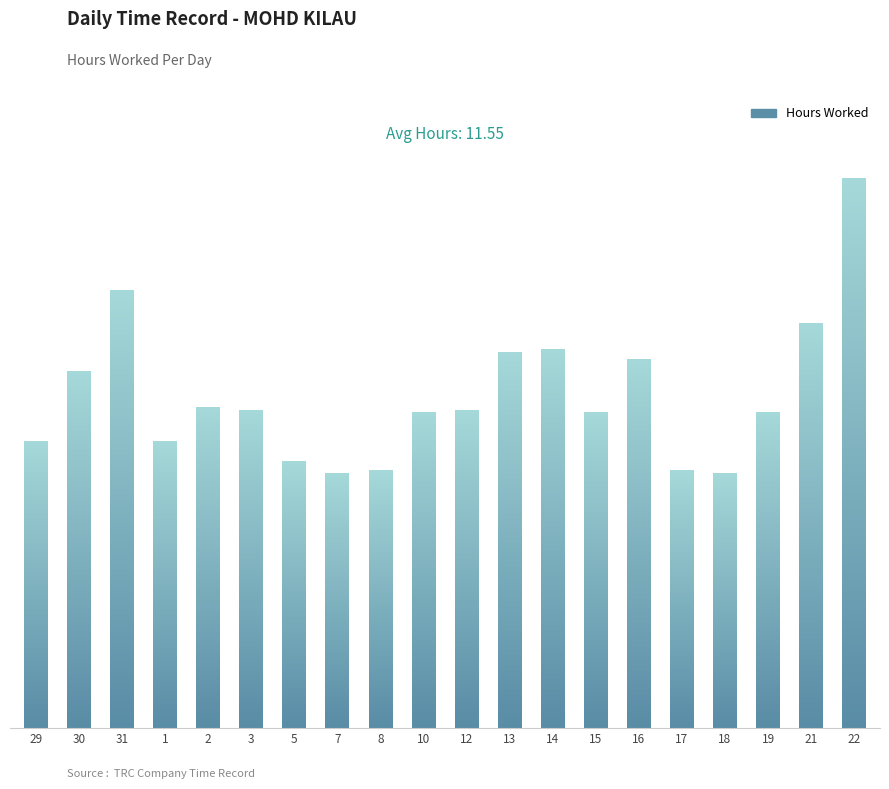

What is the greatest value displayed?

19.1